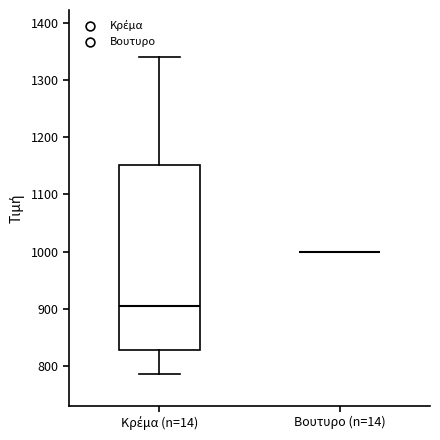

Reading left to right, read every box against the y-axis: the position of its median line, the range the box covers, and the ends of its whiskers. The values are not printed on the chart, so give them approximately, as read against the axis.

Κρέμα (n=14): median 900, box 830 to 1150, whiskers 790 to 1340
Βουτυρο (n=14): box collapsed to a line at 1000, whiskers 1000 to 1000